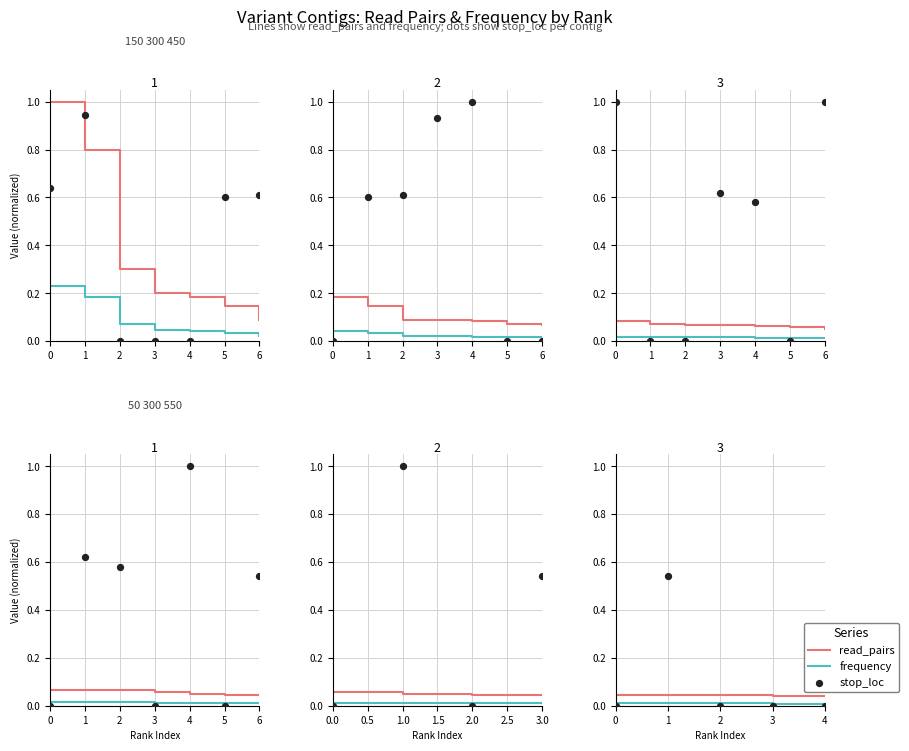

What is the total value across all series at 1?

0.6